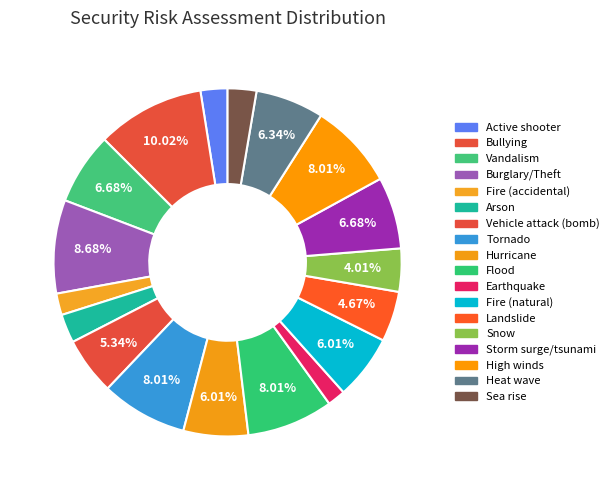

How many segments does this pie chart have?

18